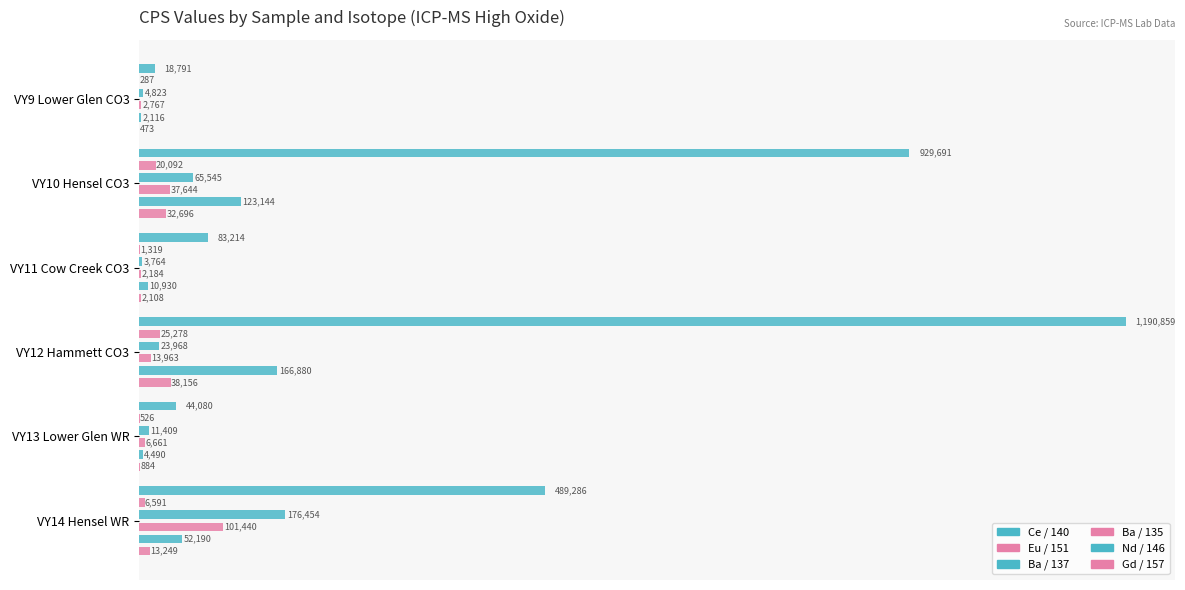

What is the minimum value for Eu / 151?

286.7